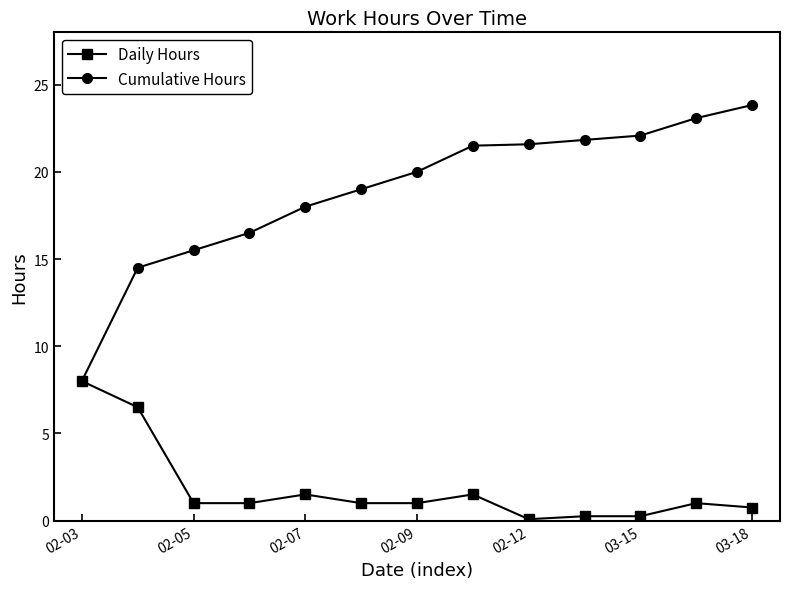

What is the lowest value of the Cumulative Hours series?

8.0